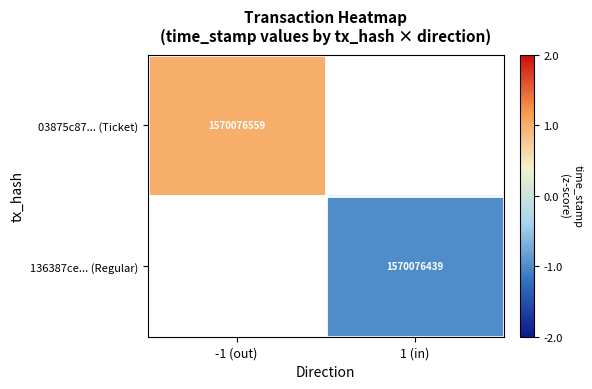

The value of 03875c87... (Ticket) at -1 (out) is 403744609. True or false?

False